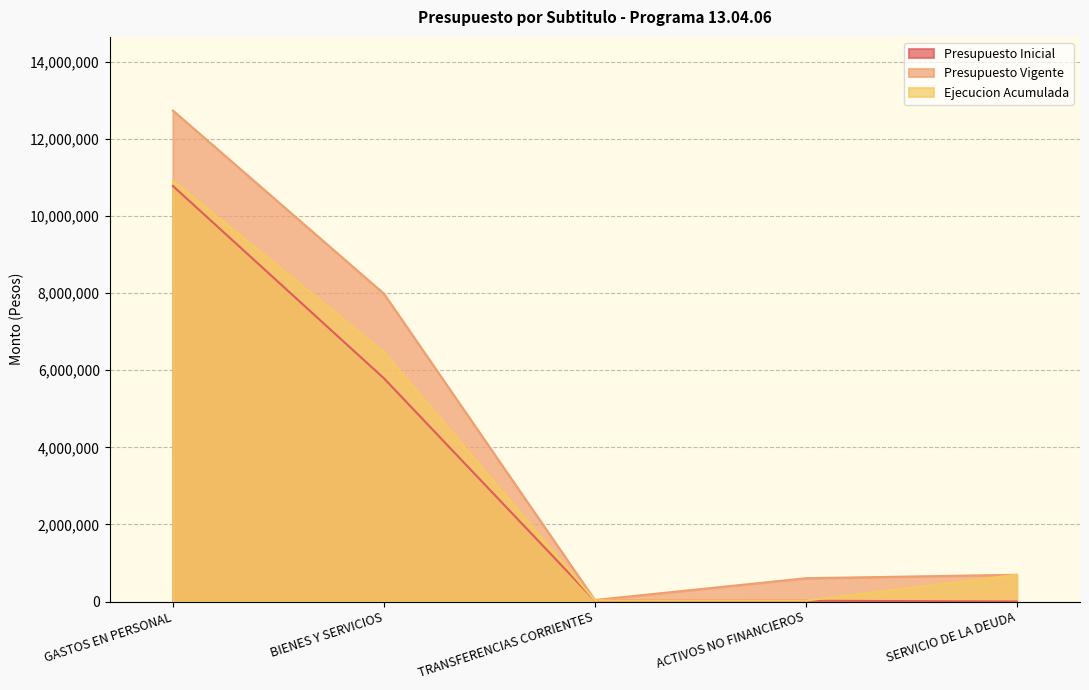

Count the number of data series in this chart.

3